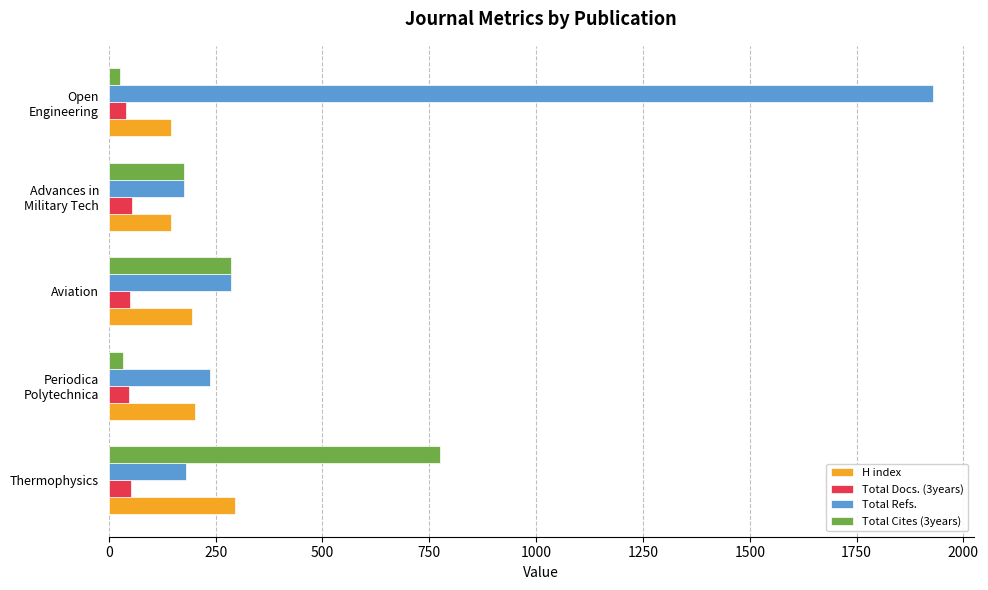

True or false: Total Docs. (3years) has a value of 50 at Aviation.

True